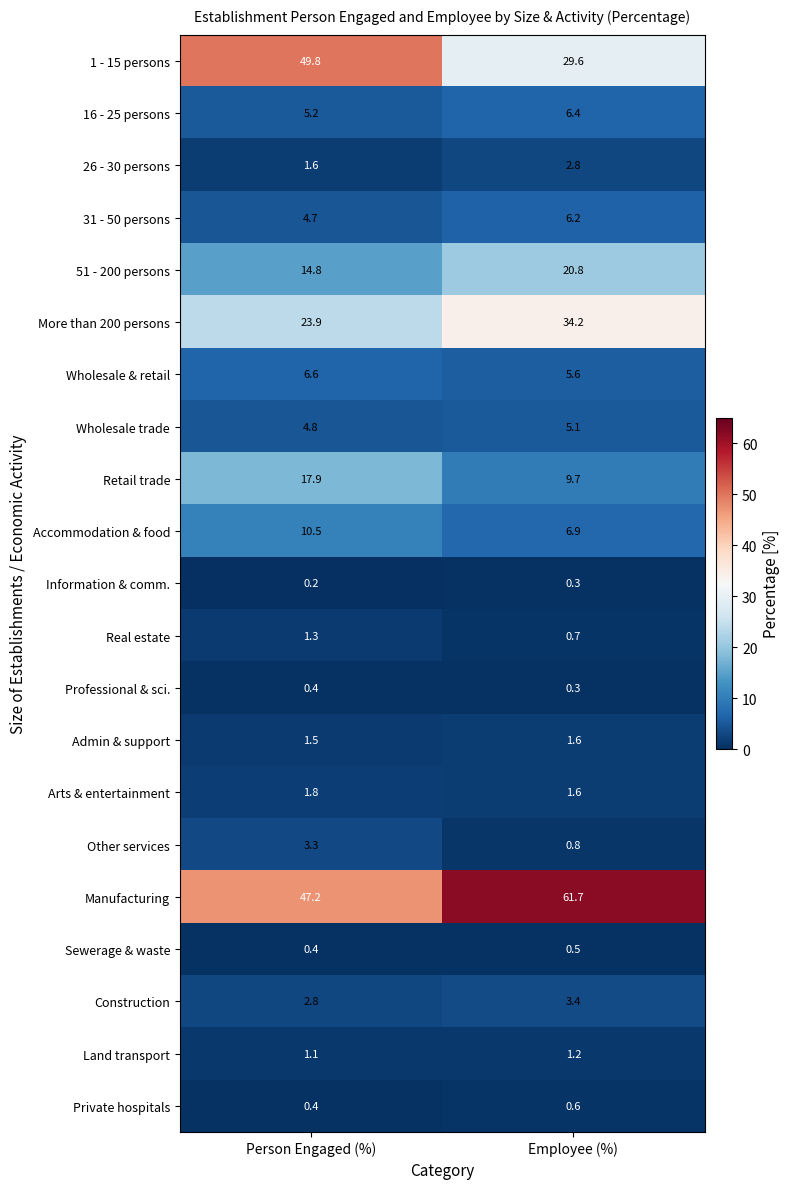

What is the sum of all More than 200 persons values?

58.1